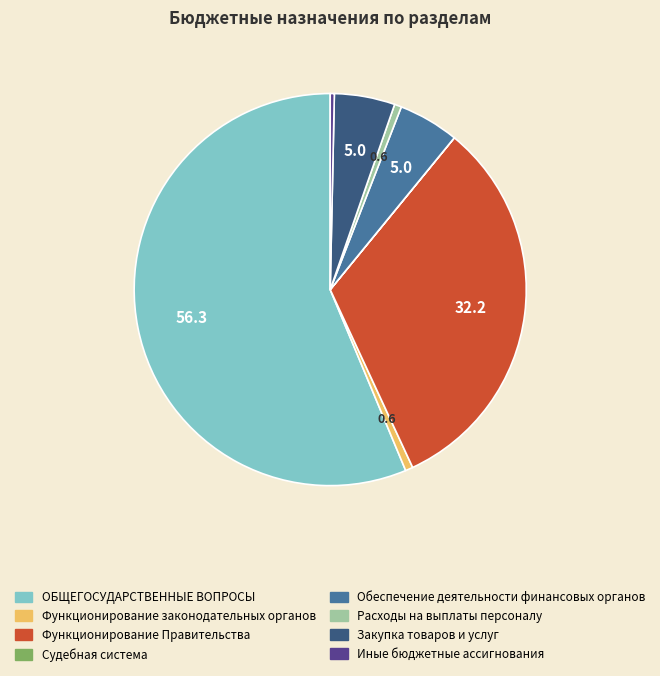

Approximately how many times larger is the value at Обеспечение деятельности финансовых органов compared to Закупка товаров и услуг?

1.0